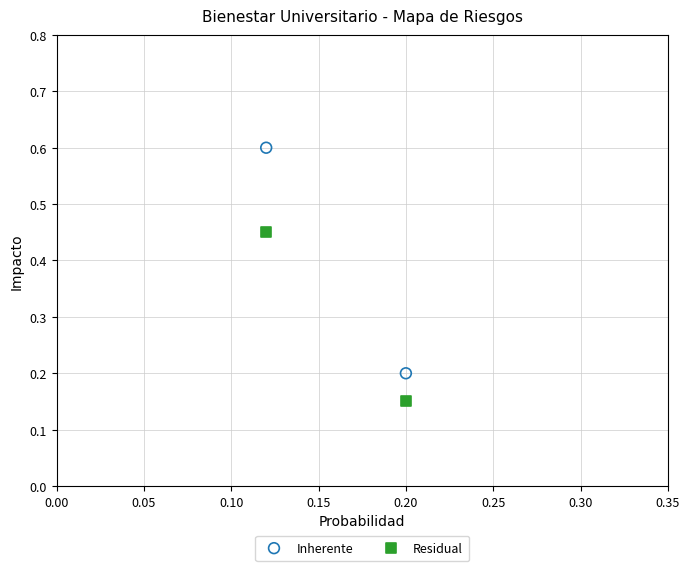

What are all the series names shown in the legend?

Inherente, Residual